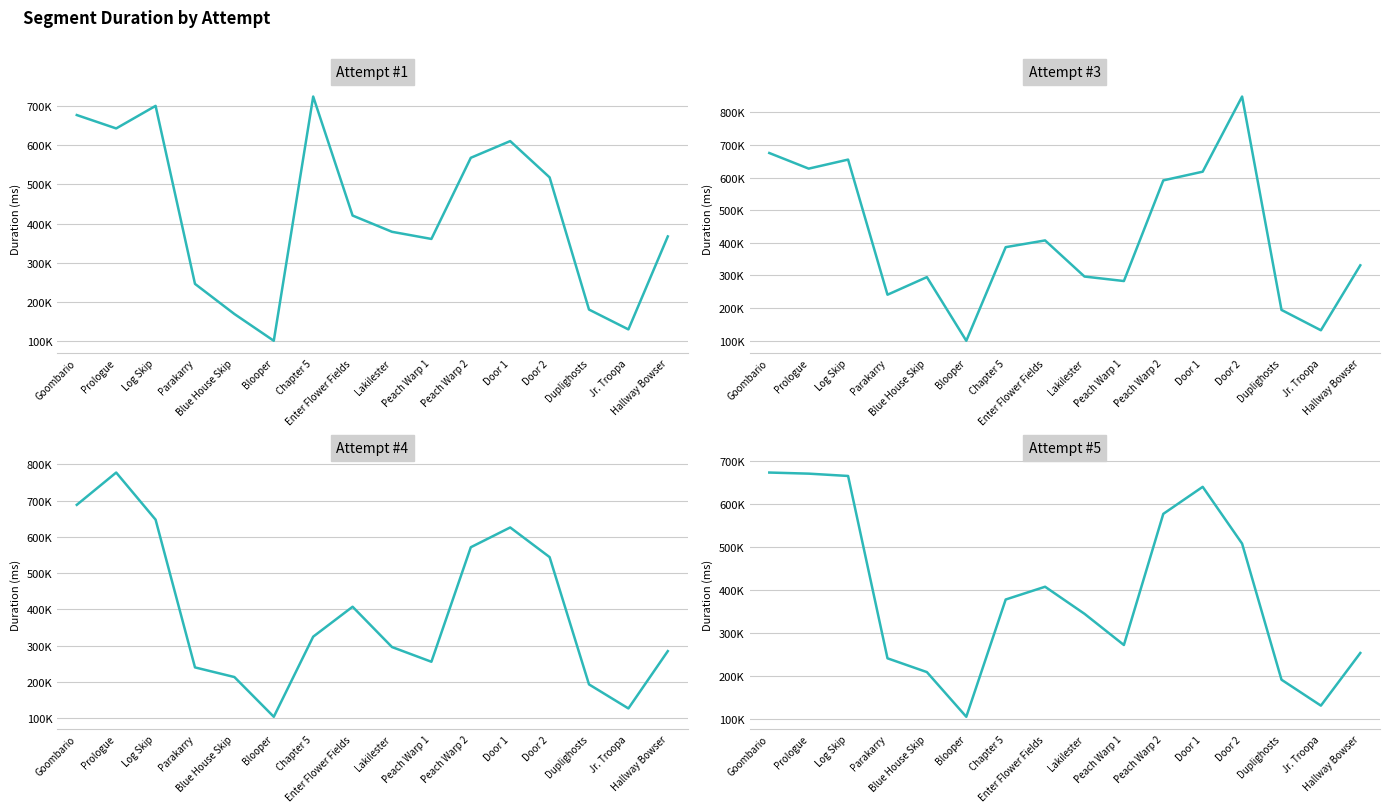

What position from the left is Enter Flower Fields?

8